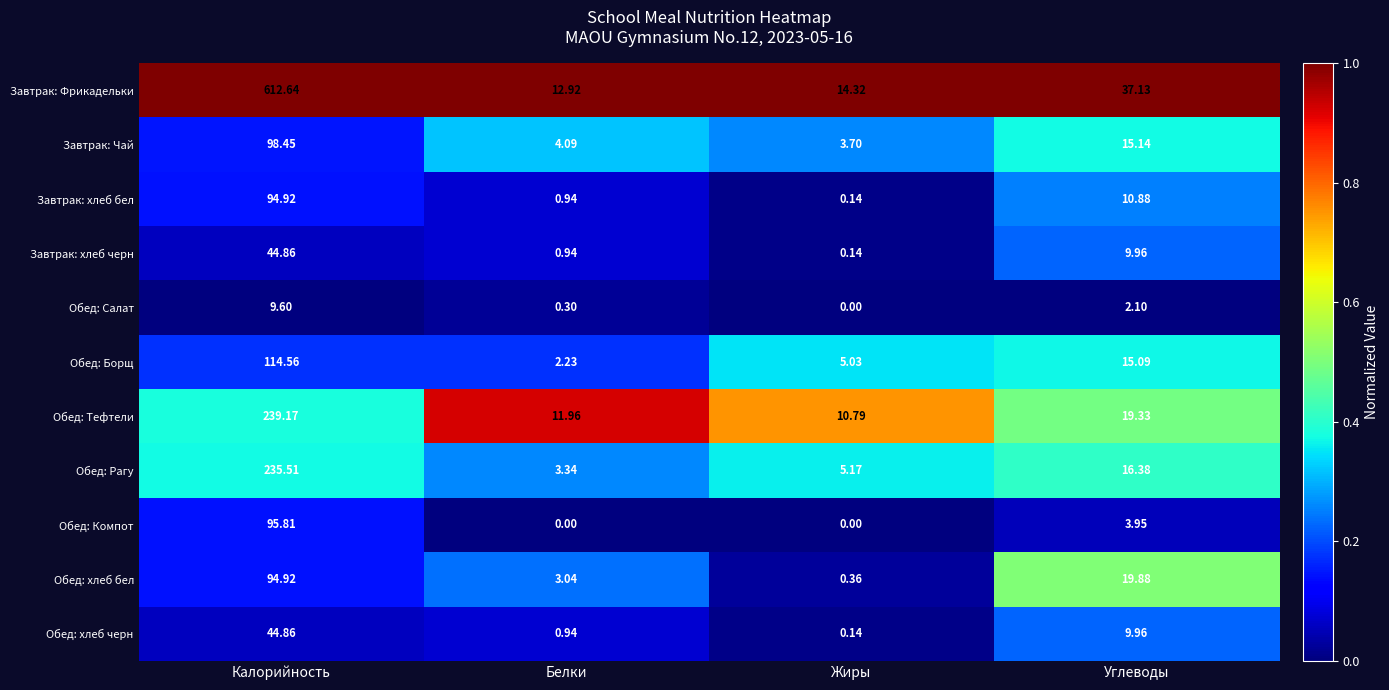

Which series has the largest total across all categories?

Завтрак: Фрикадельки